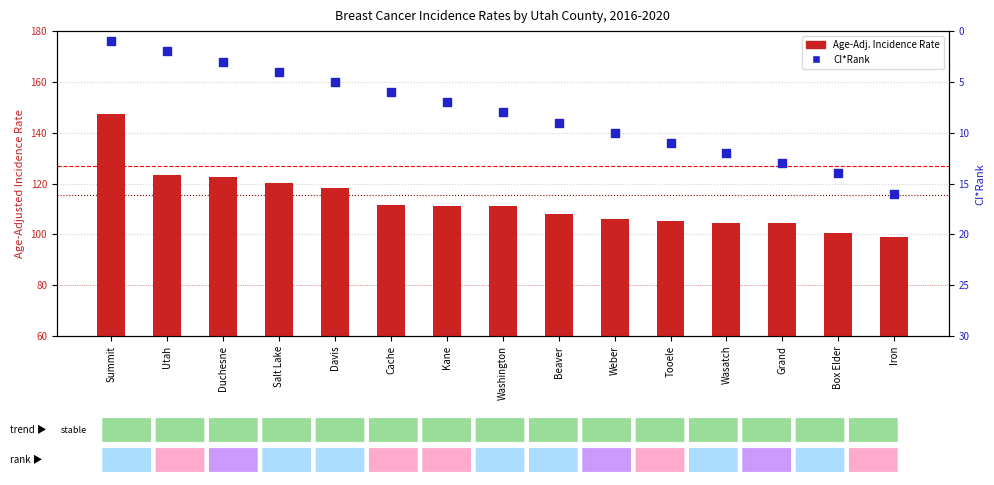

Which series reaches the minimum Y coordinate?

CI*Rank